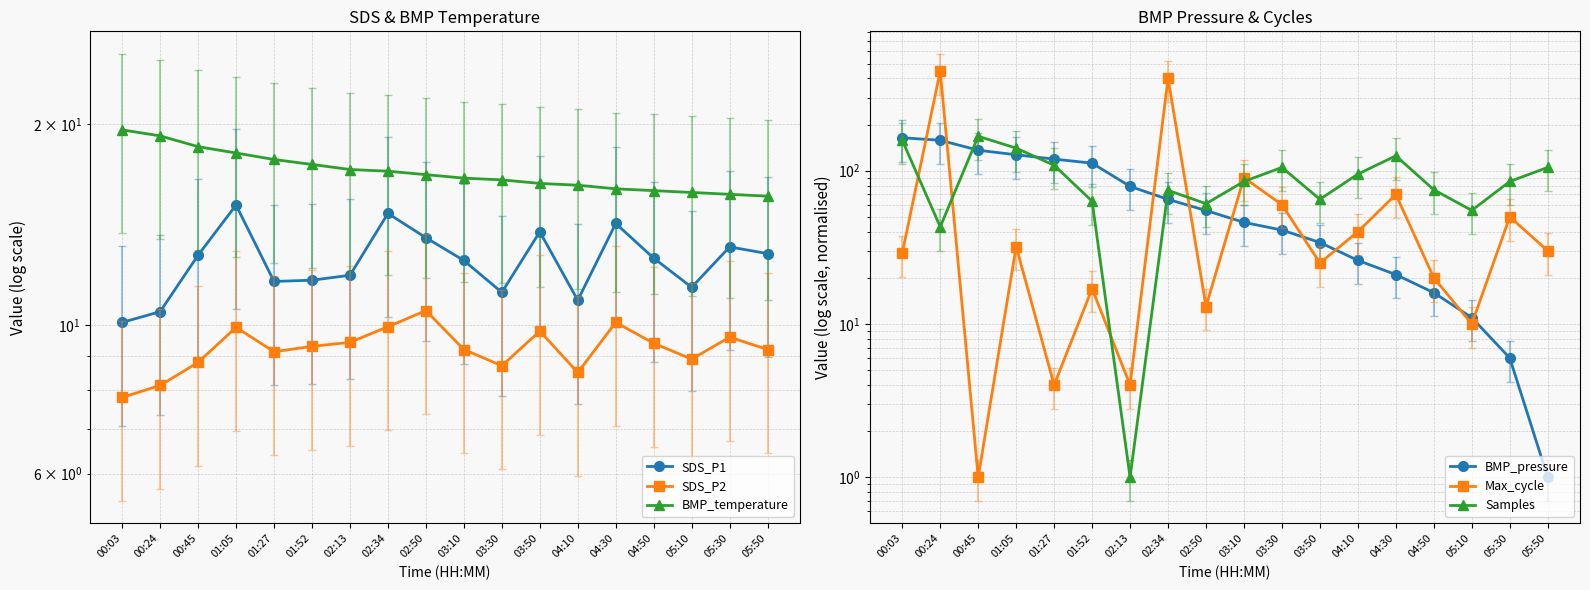

At which category does Max_cycle reach its first local peak?

00:24